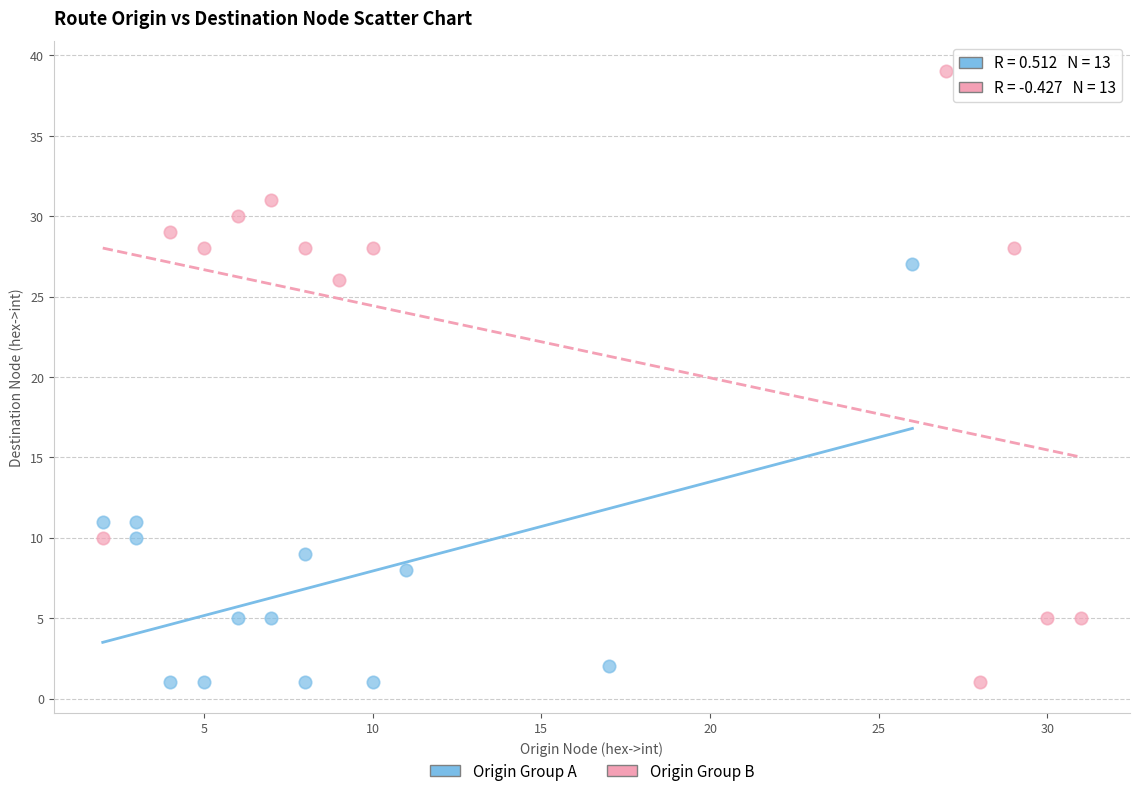

Which series contains the highest Y value?

Origin Group B